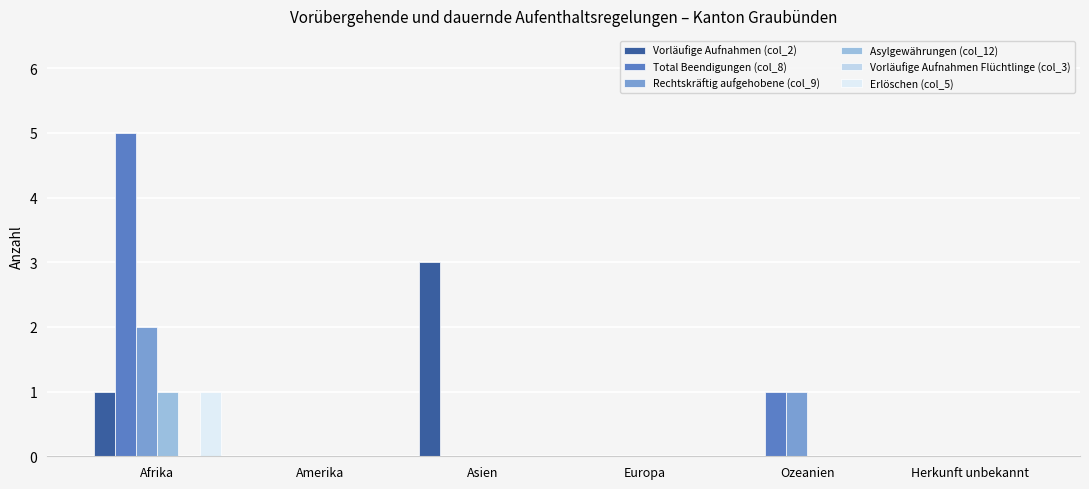

Reading right to left, what are all the values shown in this chart?

Vorläufige Aufnahmen (col_2): Herkunft unbekannt=0	Ozeanien=0	Europa=0	Asien=3	Amerika=0	Afrika=1
Total Beendigungen (col_8): Herkunft unbekannt=0	Ozeanien=1	Europa=0	Asien=0	Amerika=0	Afrika=5
Rechtskräftig aufgehobene (col_9): Herkunft unbekannt=0	Ozeanien=1	Europa=0	Asien=0	Amerika=0	Afrika=2
Asylgewährungen (col_12): Herkunft unbekannt=0	Ozeanien=0	Europa=0	Asien=0	Amerika=0	Afrika=1
Erlöschen (col_5): Herkunft unbekannt=0	Ozeanien=0	Europa=0	Asien=0	Amerika=0	Afrika=1